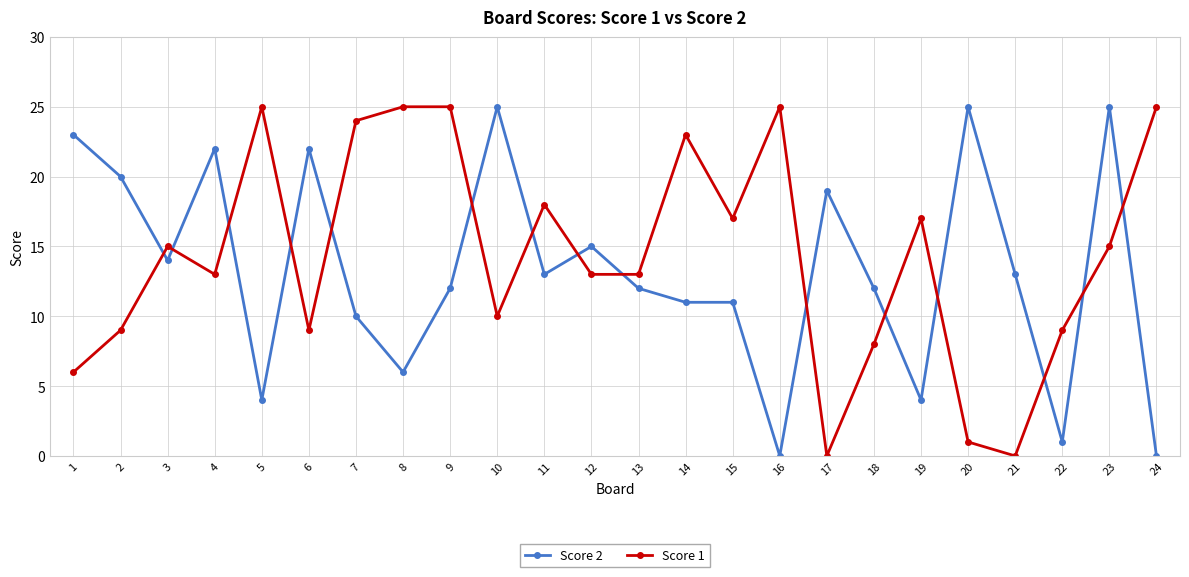

Is it true that Score 1 equals 9 at 2?

True